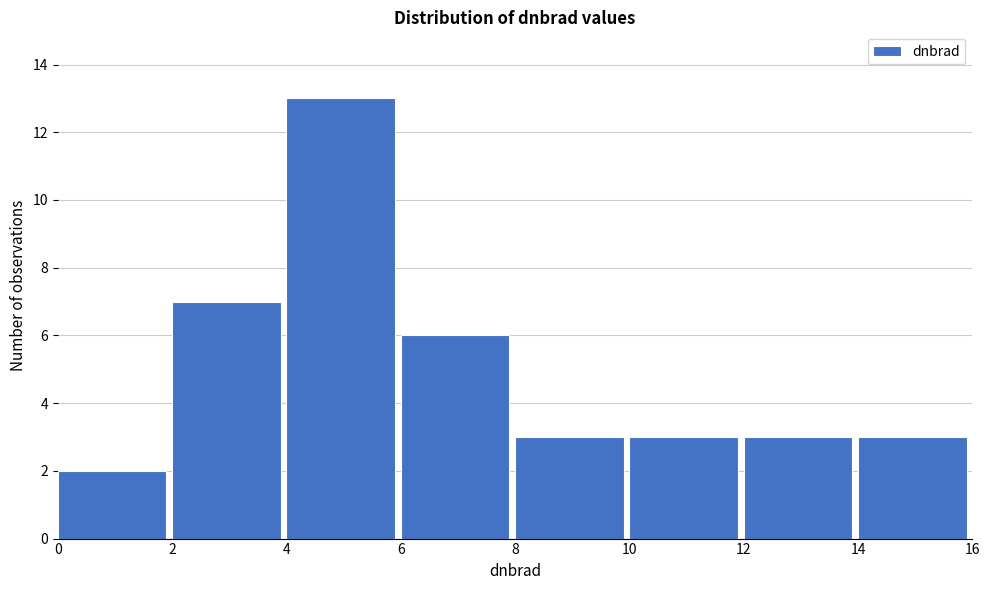

Reading left to right, transcribe this chart: for each bar, give the range it covers on the x-axis and its height. The values are not printed on the chart, so give them approximately, as read against the axis.

0 to 2: 2
2 to 4: 7
4 to 6: 13
6 to 8: 6
8 to 10: 3
10 to 12: 3
12 to 14: 3
14 to 16: 3